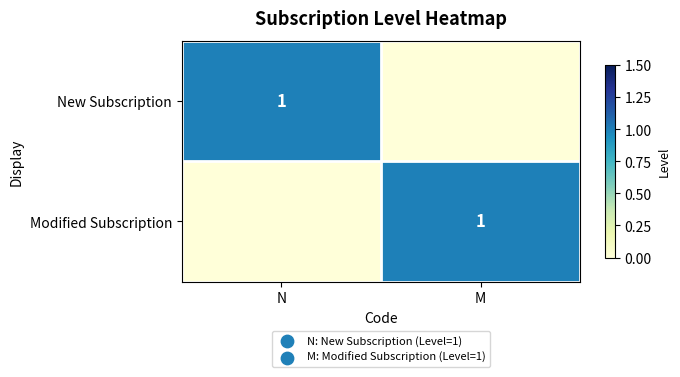

Is it true that Modified Subscription equals 2 at M?

False